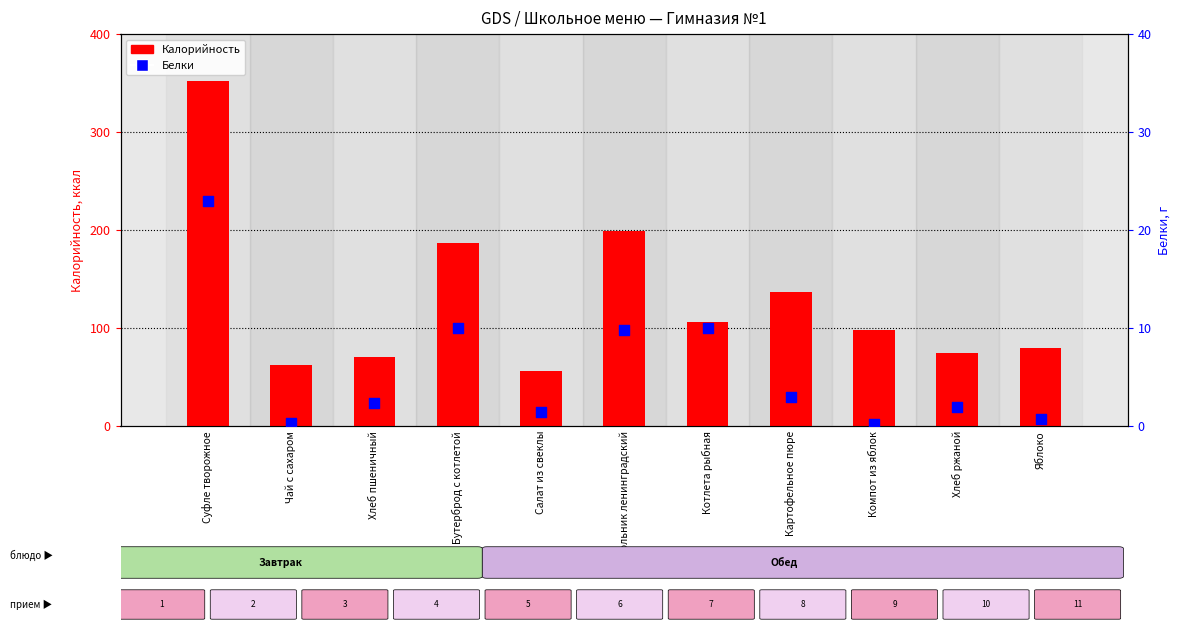

At how many categories does at least one series exceed 169?

3